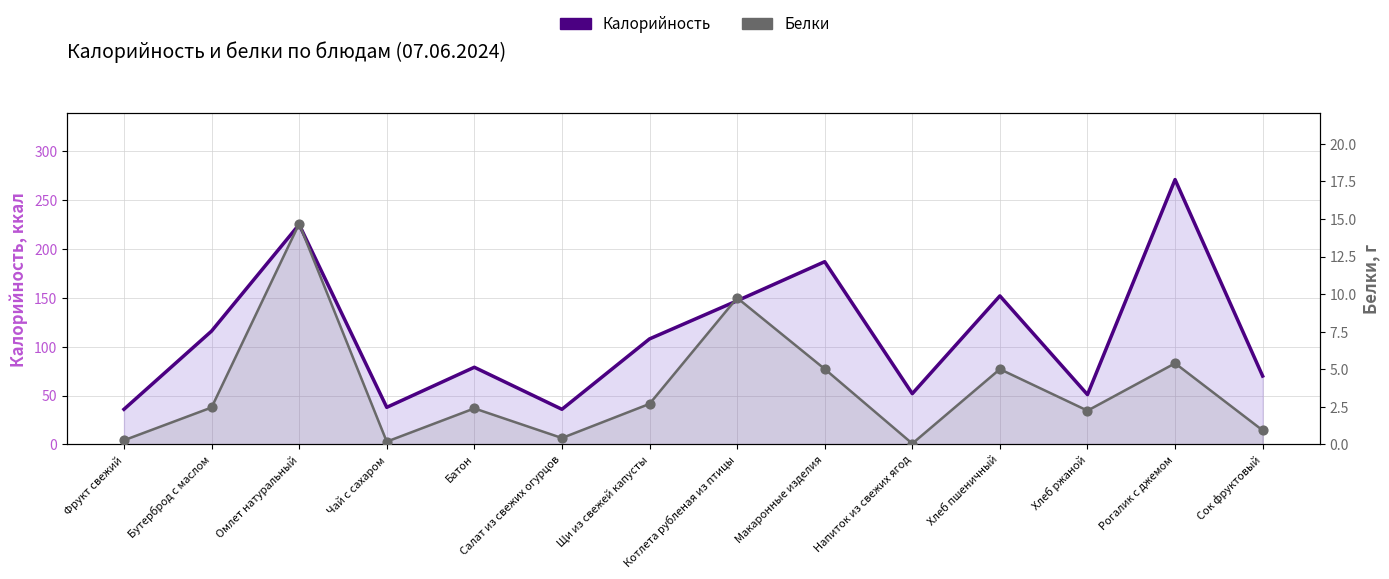

At which category is the sum across all series the highest?

Рогалик с джемом